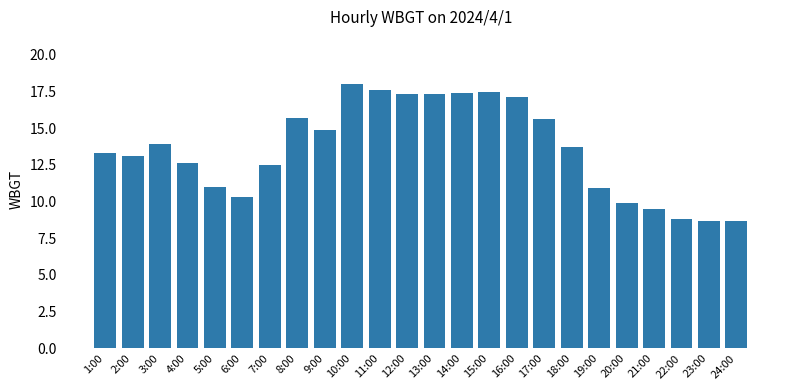

Count the number of values greater than 13.

14